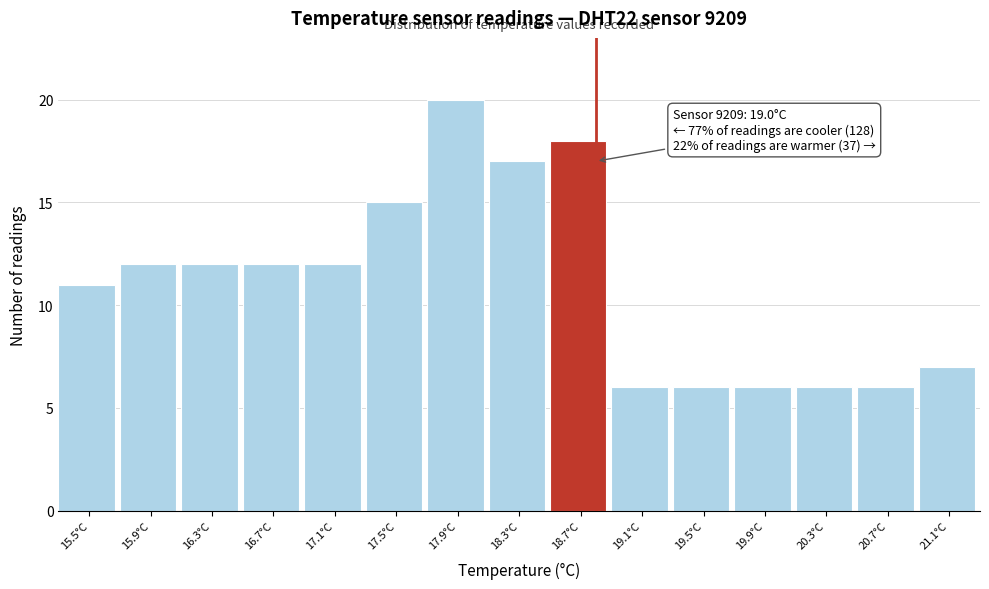

Reading left to right, extract all data points from this chart.

11	12	12	12	12	15	20	17	18	6	6	6	6	6	7